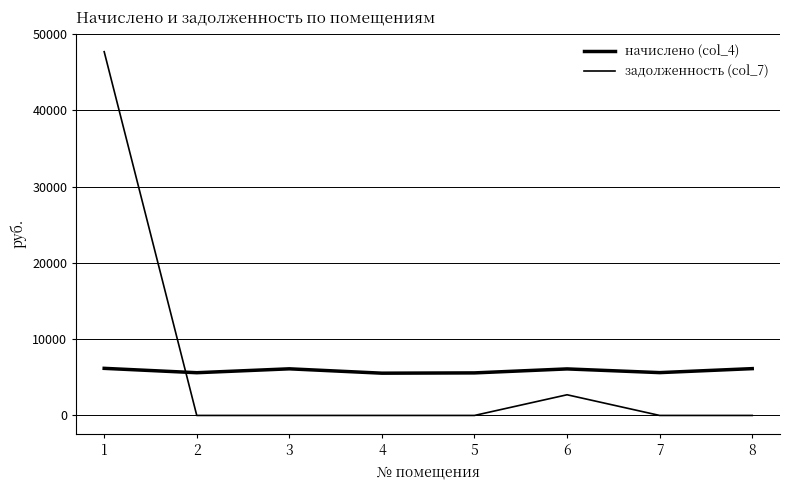

Is this an area chart (filled region under the line)?

No